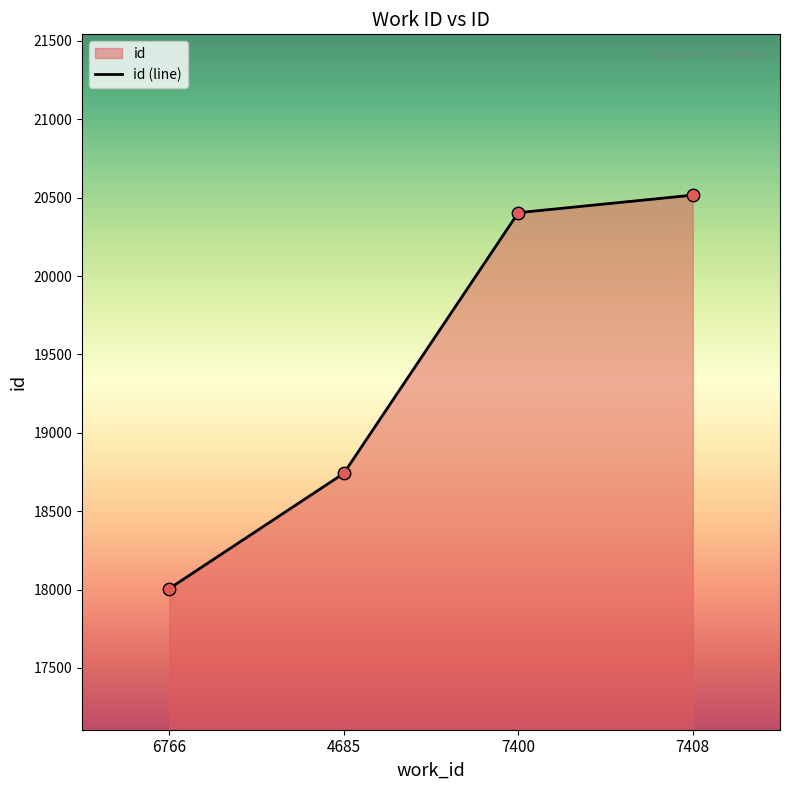

What is the change in value from 4685 to 7400?

+1663